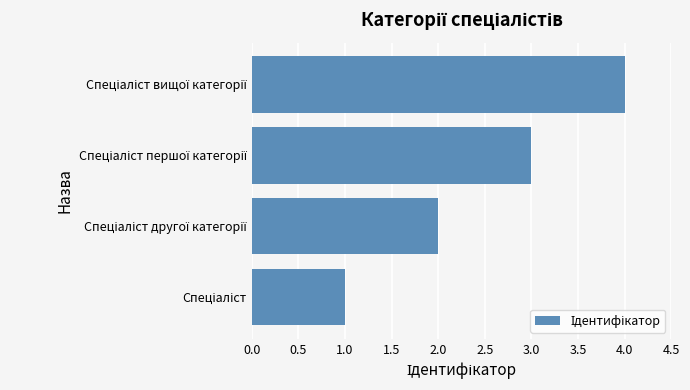

What is the sum of all values?

10